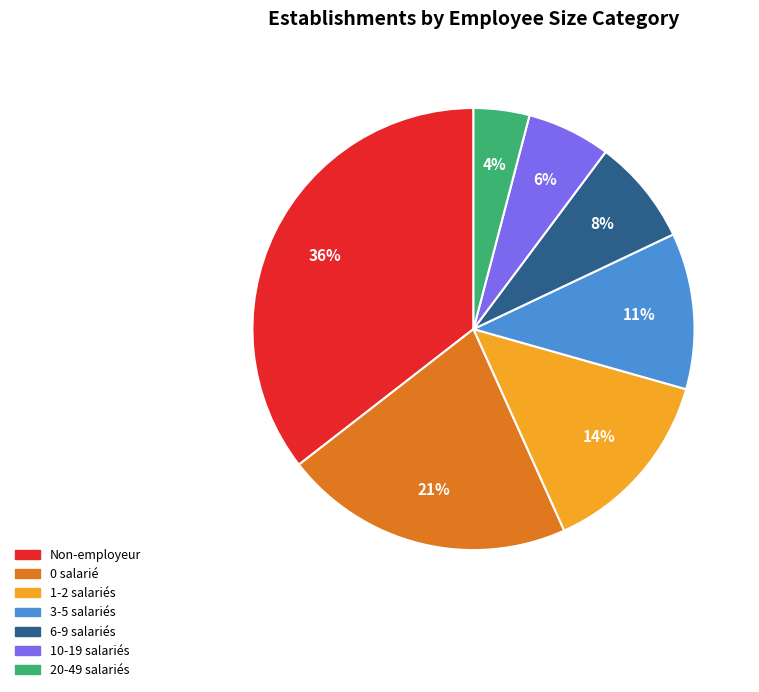

To the nearest percent, what is the average slice percentage?

14%